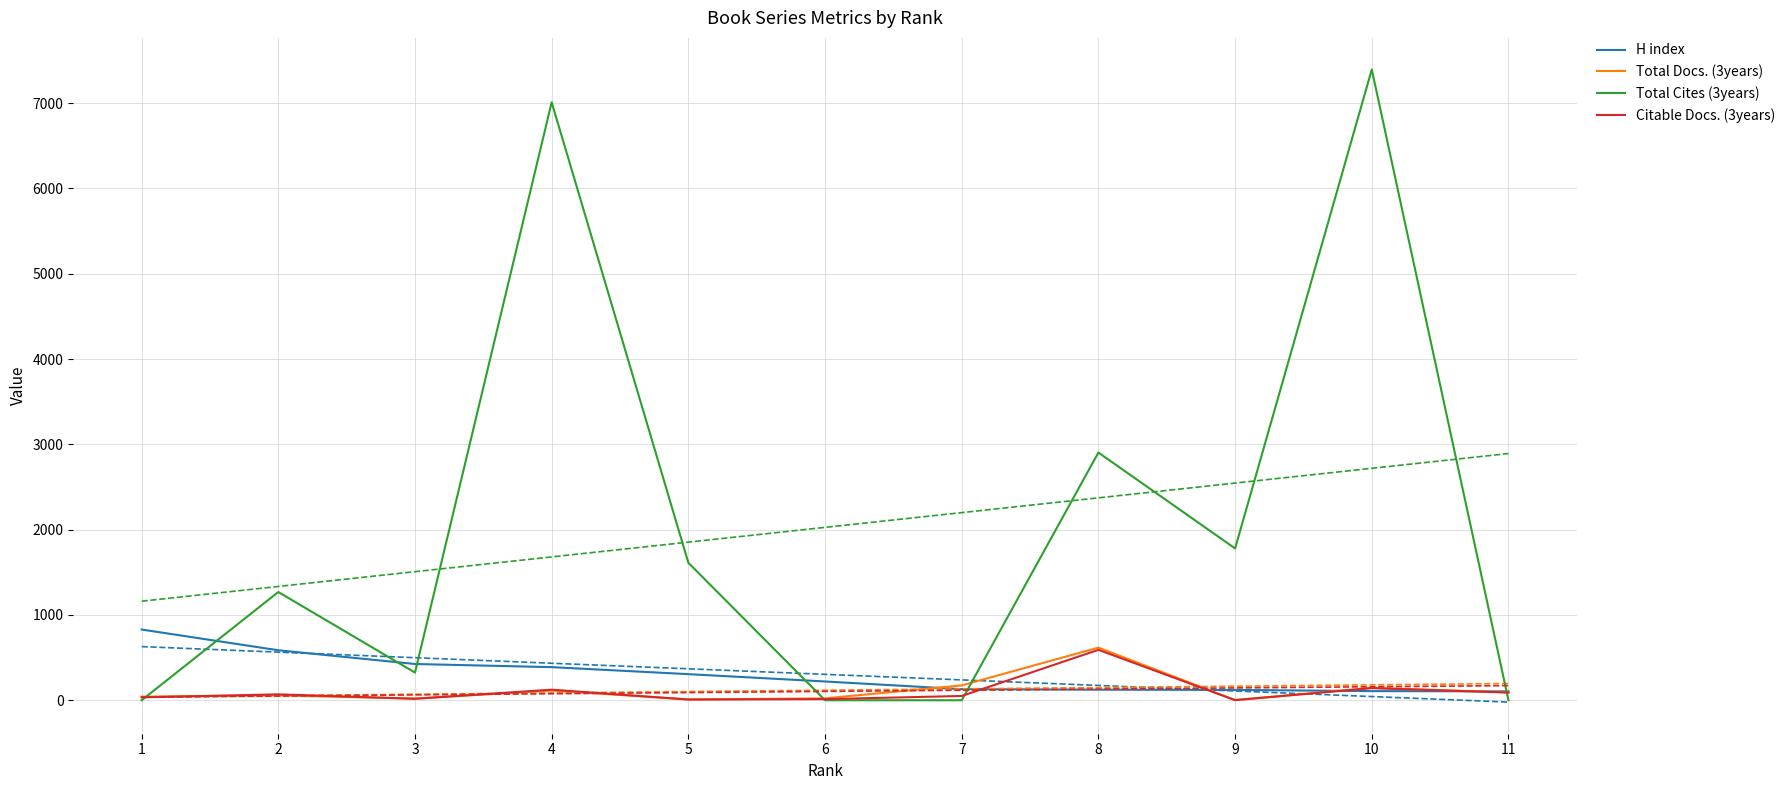

Where is the first local maximum for Total Docs. (3years)?

2